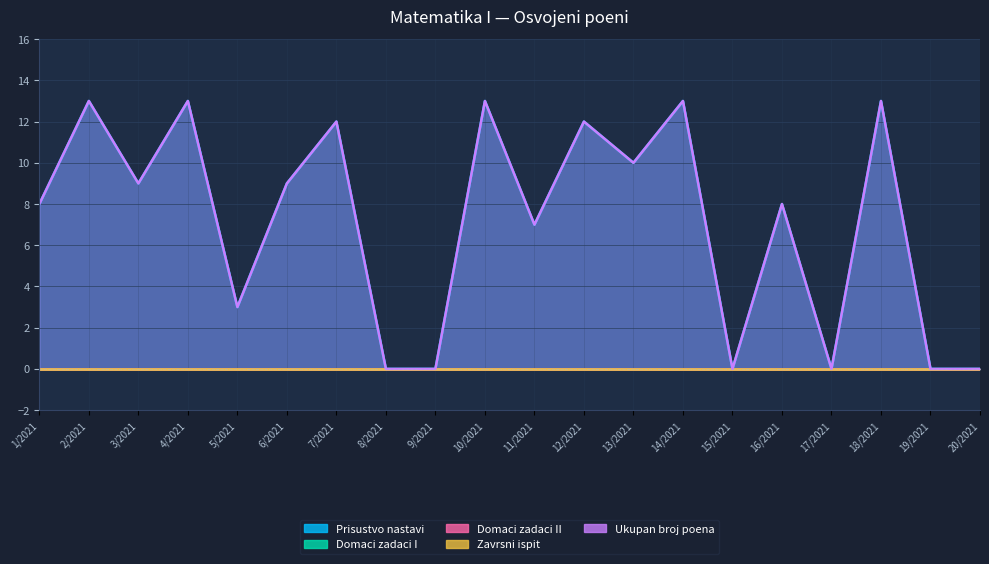

Reading left to right, extract all data points from this chart.

Prisustvo nastavi: 8	13	9	13	3	9	12	0	0	13	7	12	10	13	0	8	0	13	0	0
Domaci zadaci I: 0	0	0	0	0	0	0	0	0	0	0	0	0	0	0	0	0	0	0	0
Domaci zadaci II: 0	0	0	0	0	0	0	0	0	0	0	0	0	0	0	0	0	0	0	0
Zavrsni ispit: 0	0	0	0	0	0	0	0	0	0	0	0	0	0	0	0	0	0	0	0
Ukupan broj poena: 8	13	9	13	3	9	12	0	0	13	7	12	10	13	0	8	0	13	0	0